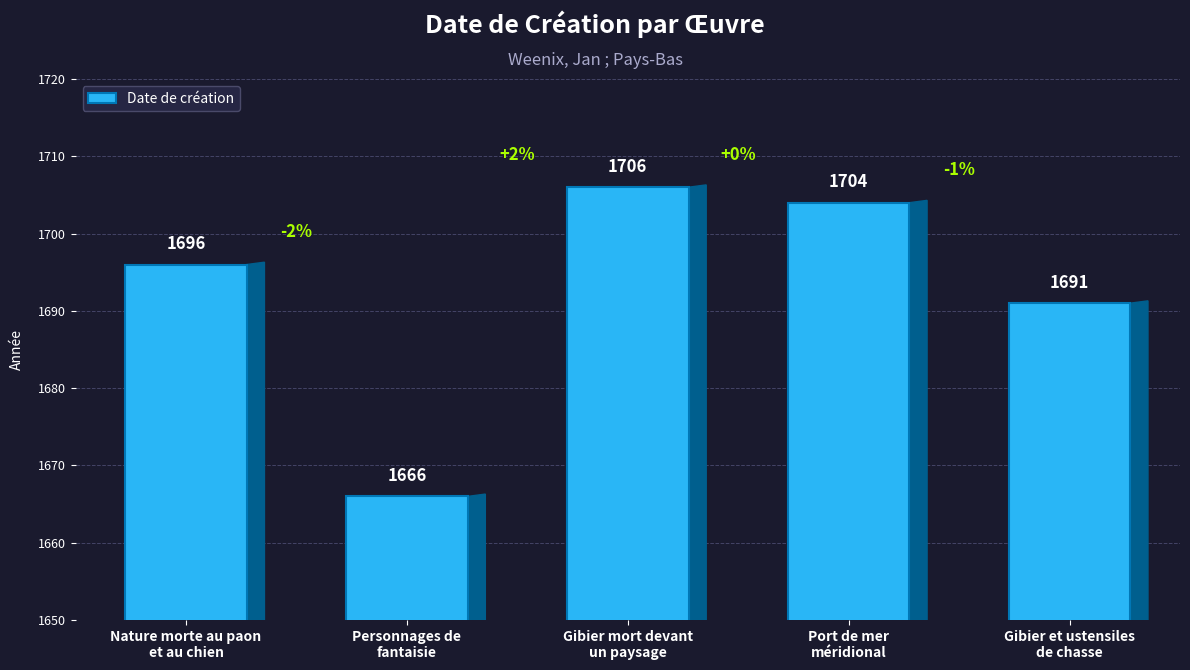

Reading right to left, what are all the values shown in this chart?

1691	1704	1706	1666	1696